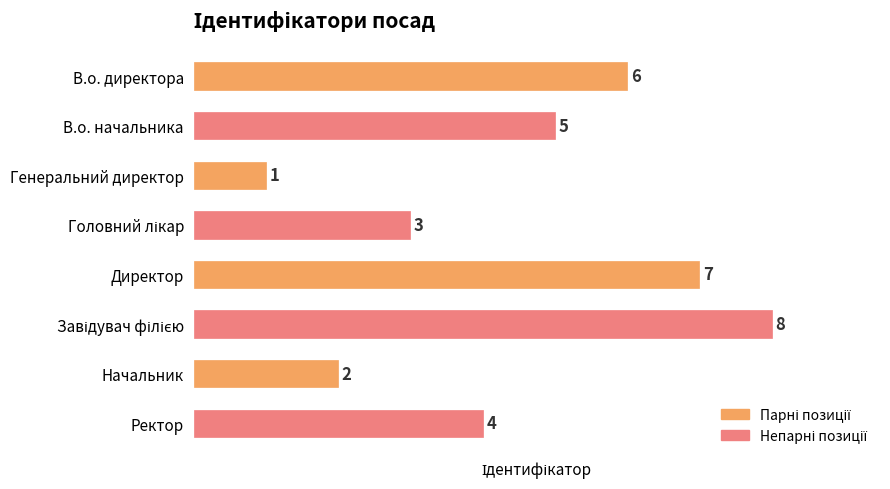

How many values are below 5?

4